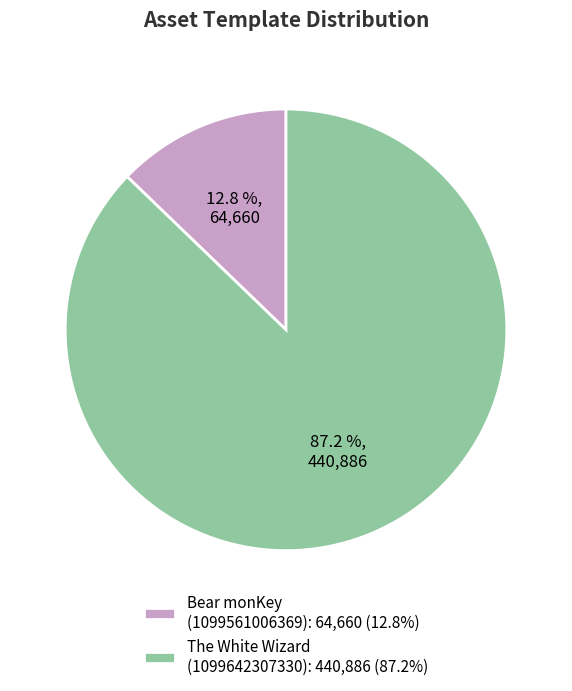

How many slices are in this pie chart?

2